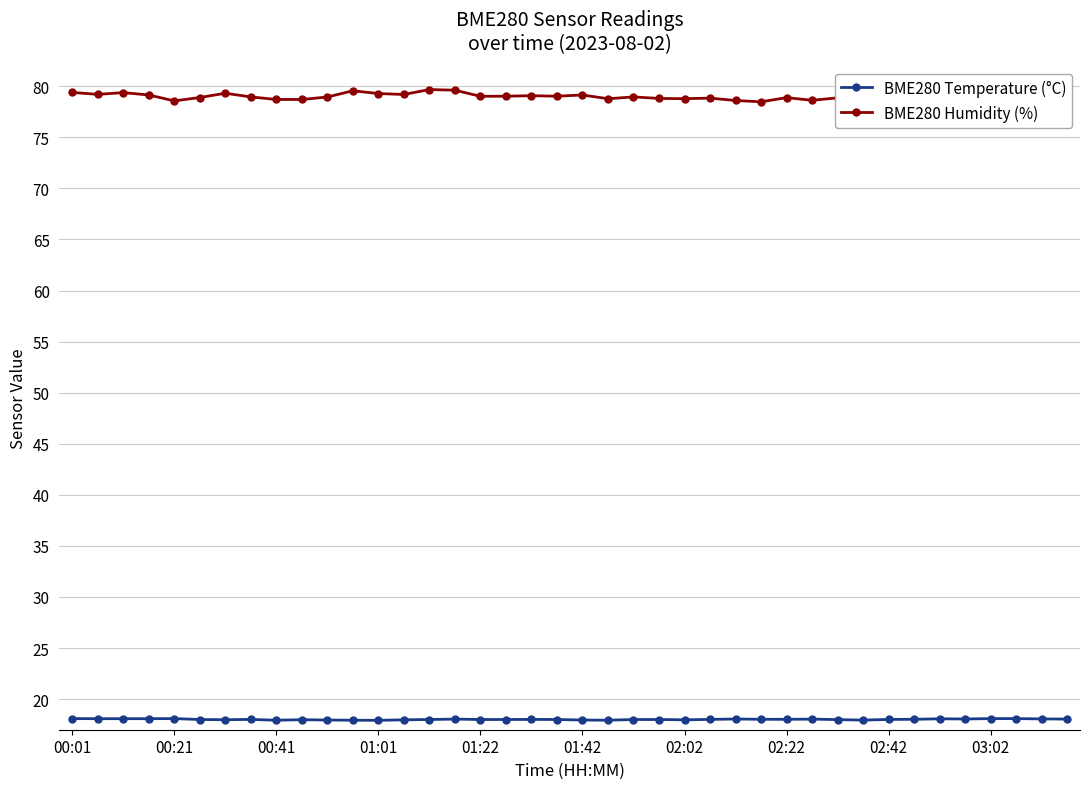

What is the label of the 40th point from the right?

00:01